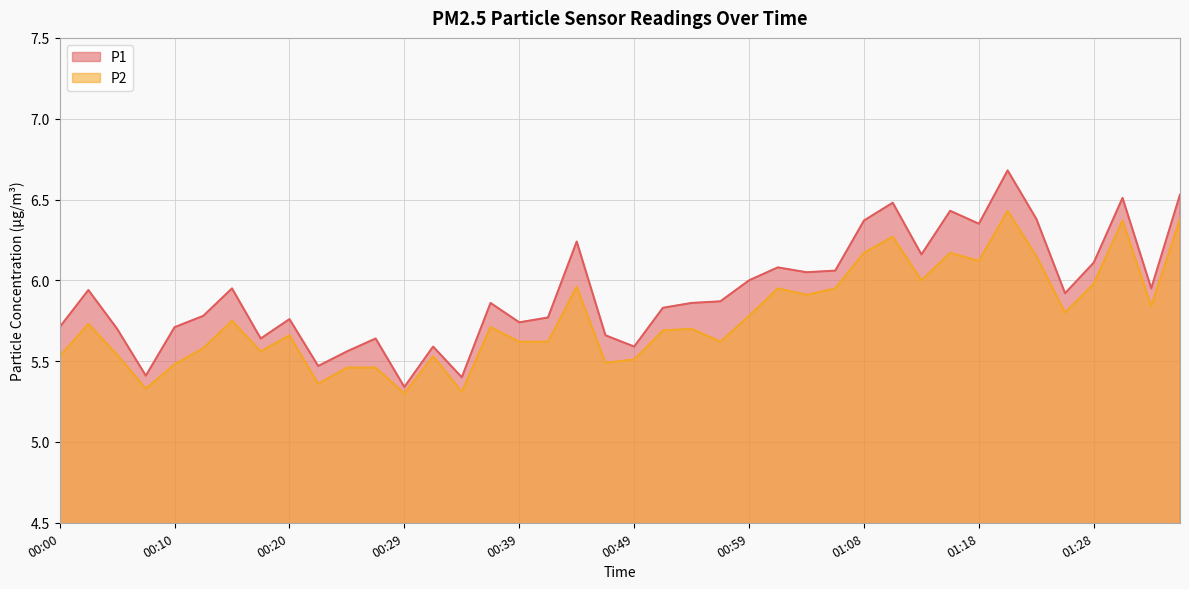

Is the value of P1 at 00:08 greater than the value of P2 at 01:26?

No